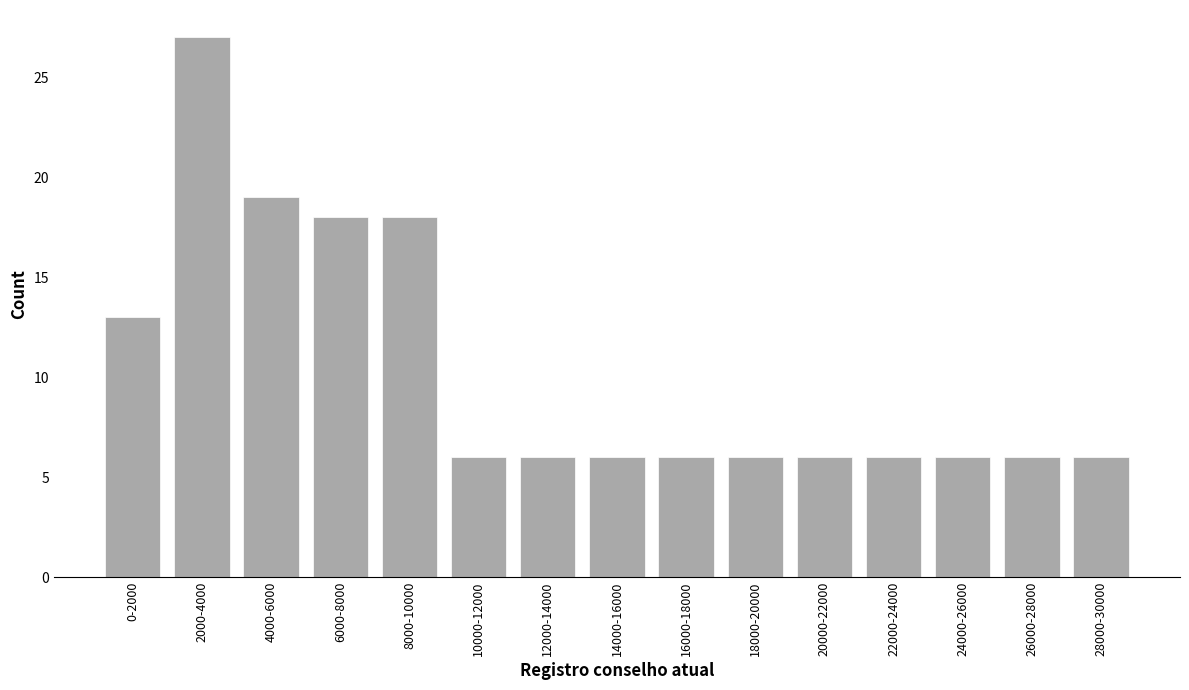

Reading left to right, what are all the values shown in this chart?

13	27	19	18	18	6	6	6	6	6	6	6	6	6	6